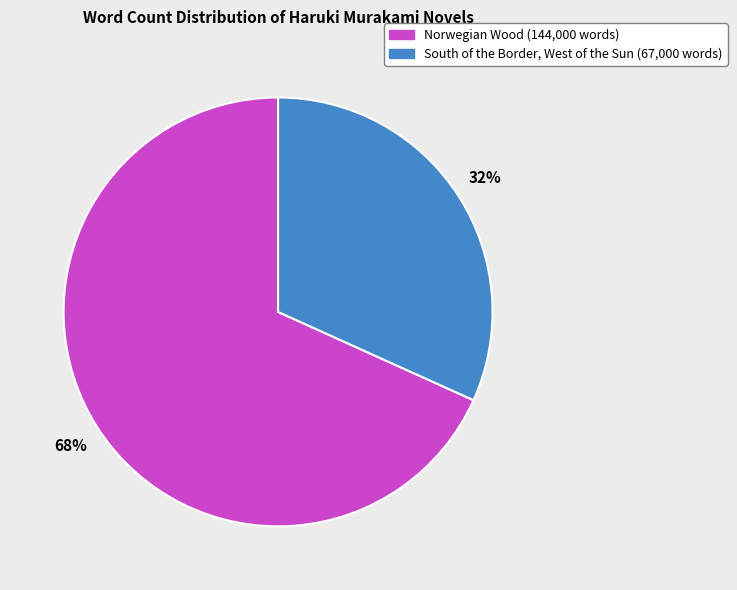

Count the number of slices in the pie.

2